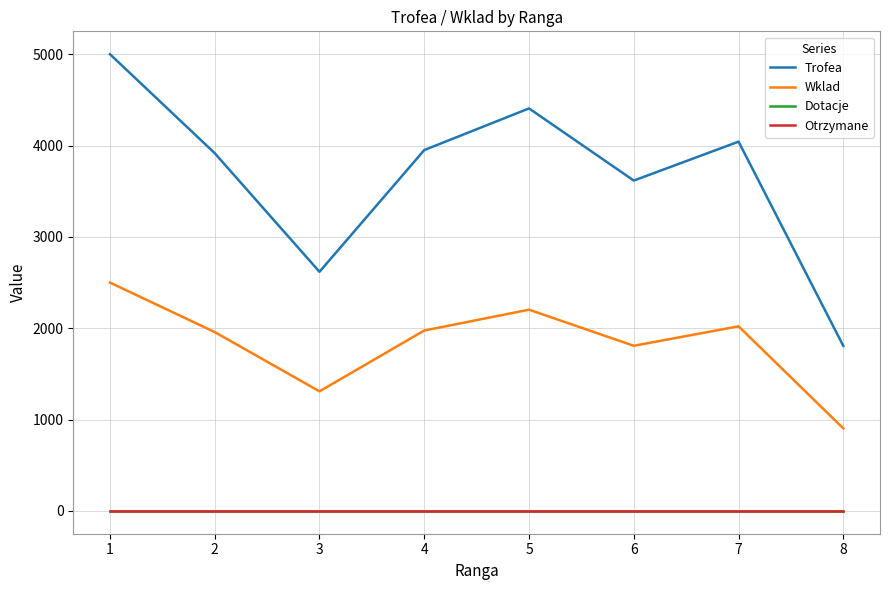

At which label does Wklad first exceed 1975?

1